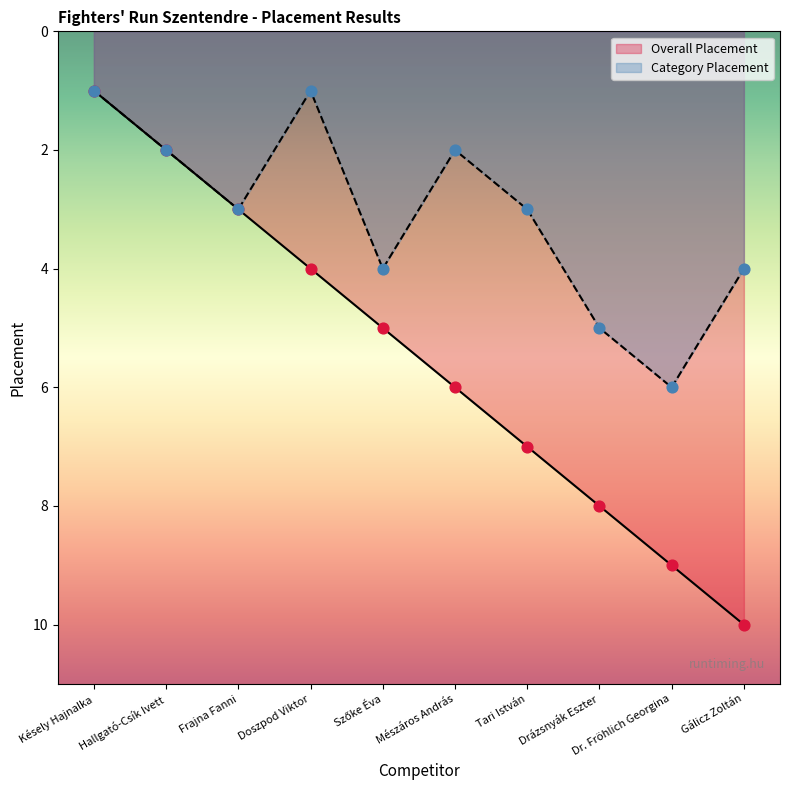

Which series reaches the maximum Y coordinate?

Overall Placement